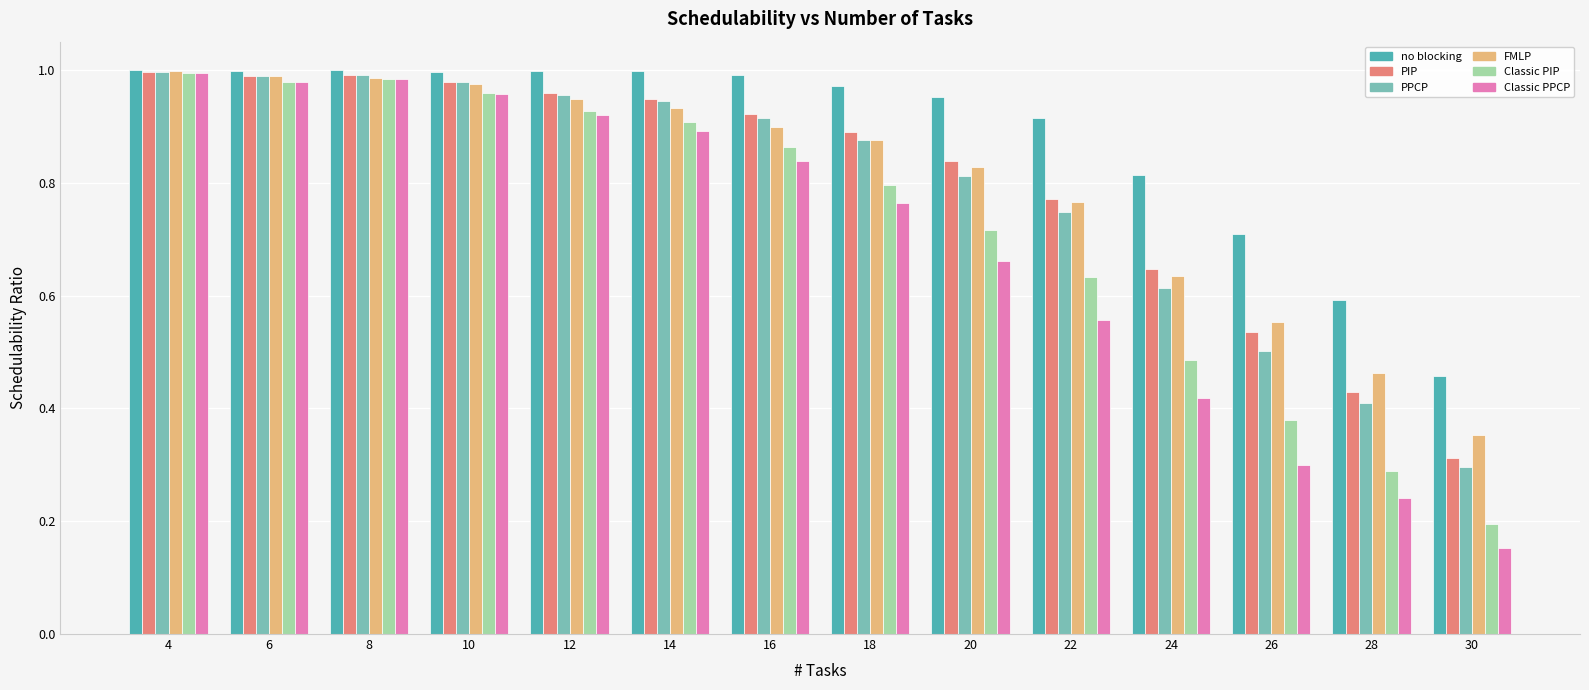

Which series has the largest range (max minus min)?

Classic PPCP